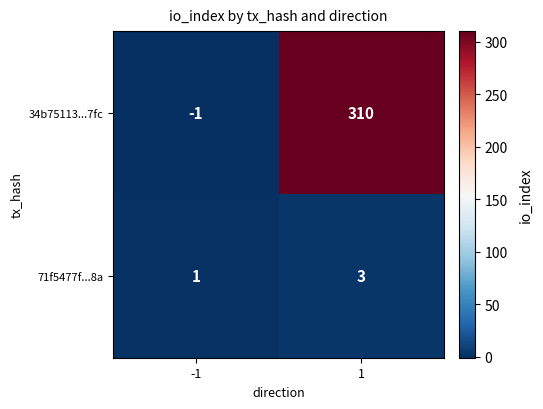

At -1, list the series in order from largest to smallest.

71f5477f...8a, 34b75113...7fc